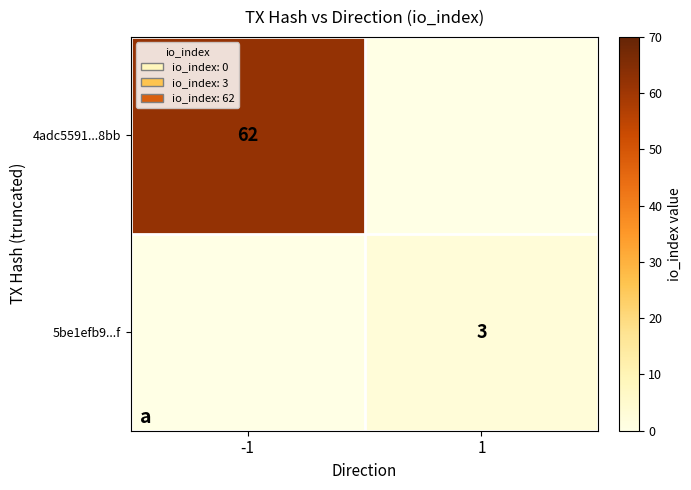

Is the value of 5be1efb9...f at 1 greater than the value of 4adc5591...8bb at -1?

No